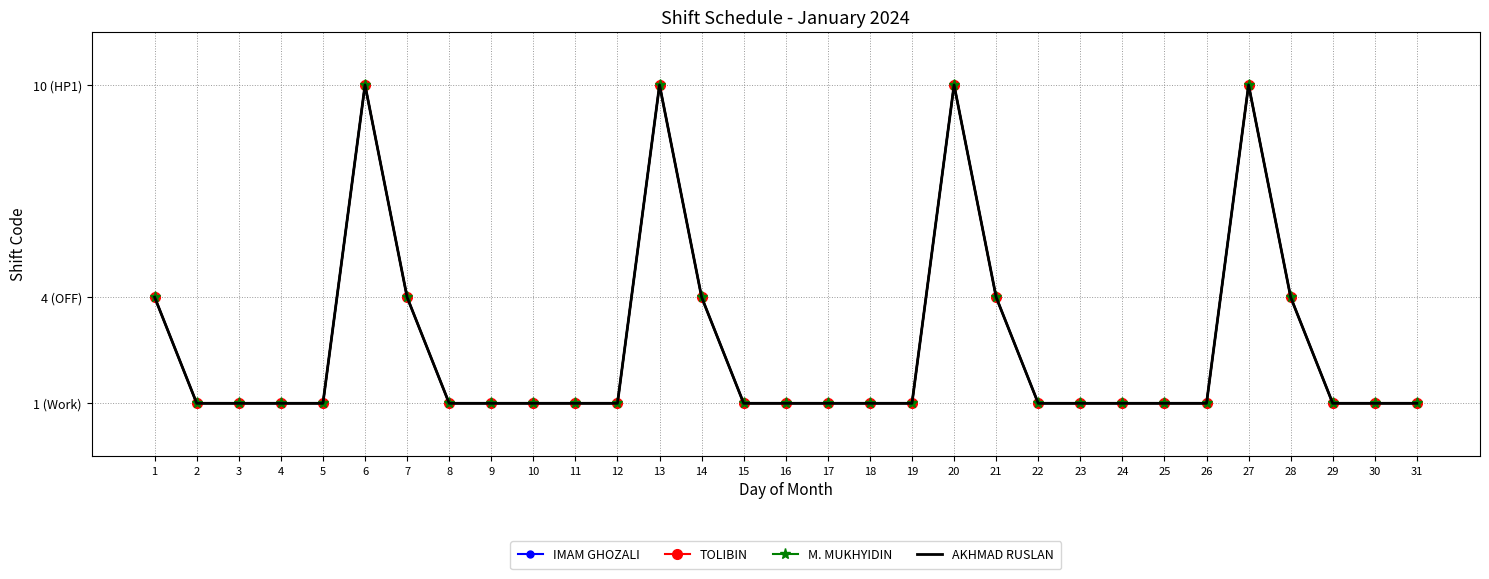

How many data points does each series have?

31